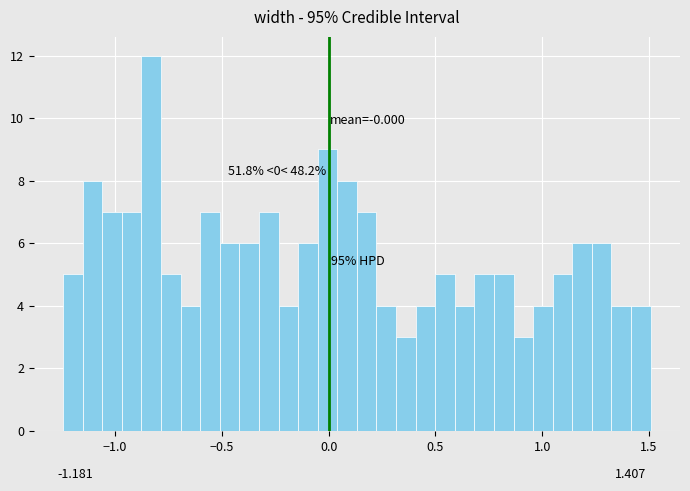

Around what value on the x-axis is the tallest bar? Give the approximate position of its centre, as read against the axis.

-0.85